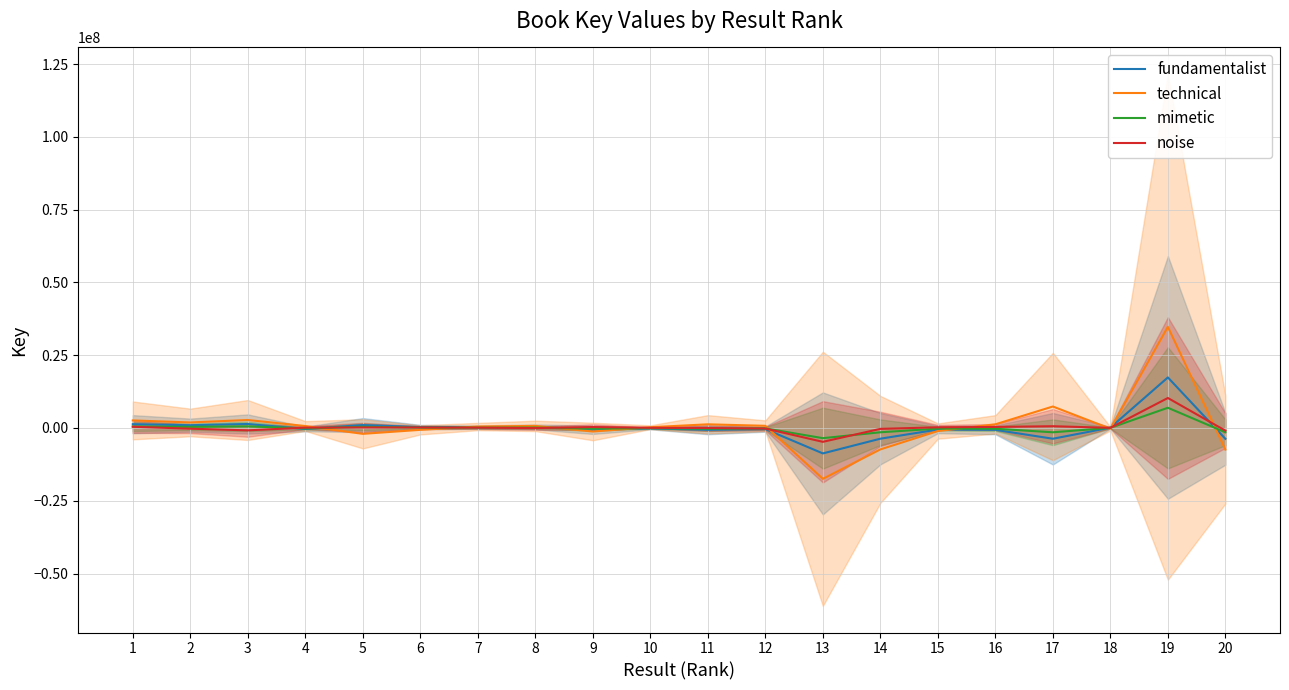

True or false: noise and technical cross at least once.

True